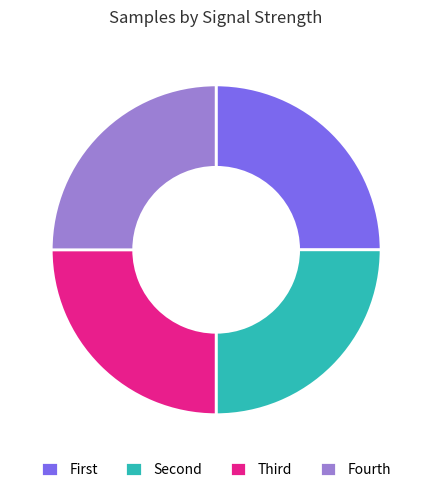

Is there any slice that represents more than half of the pie?

No